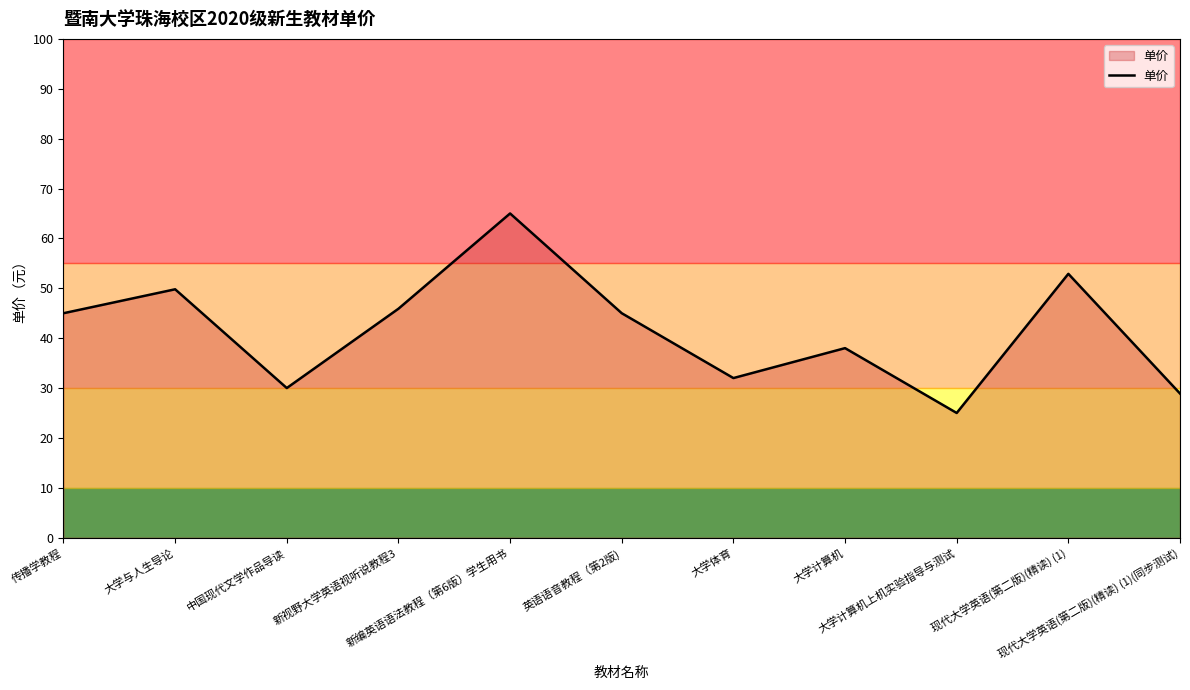

What is the maximum value shown in the chart?

65.0